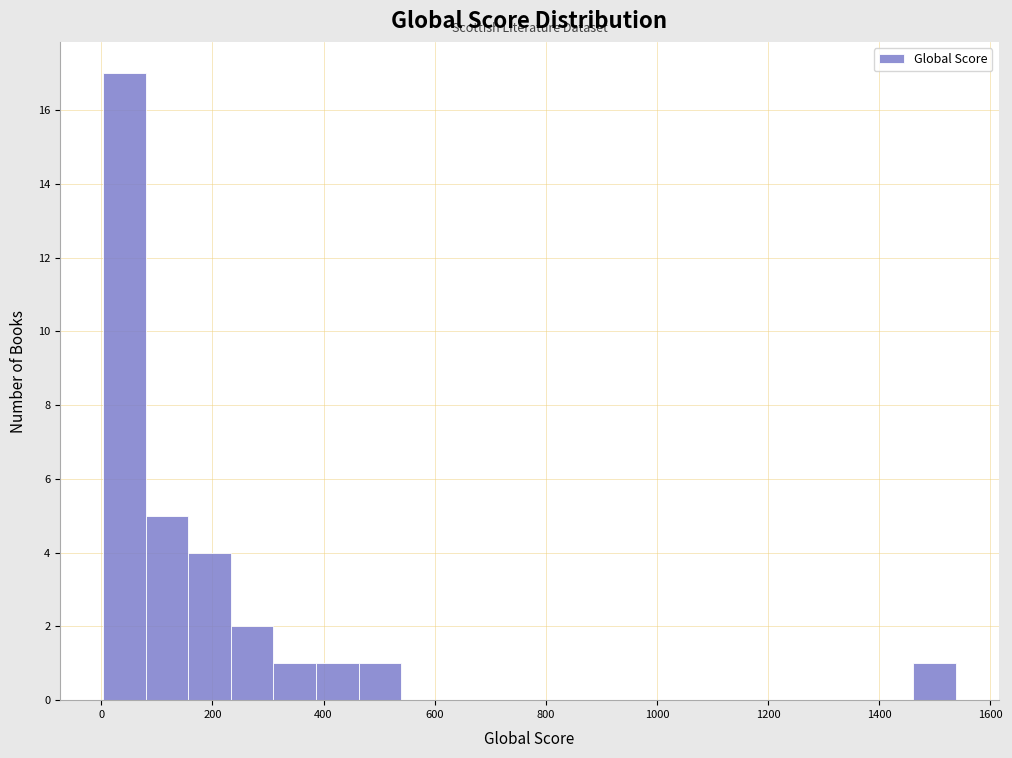

Read against the x-axis, roughly where is the centre of the tallest bar?

40